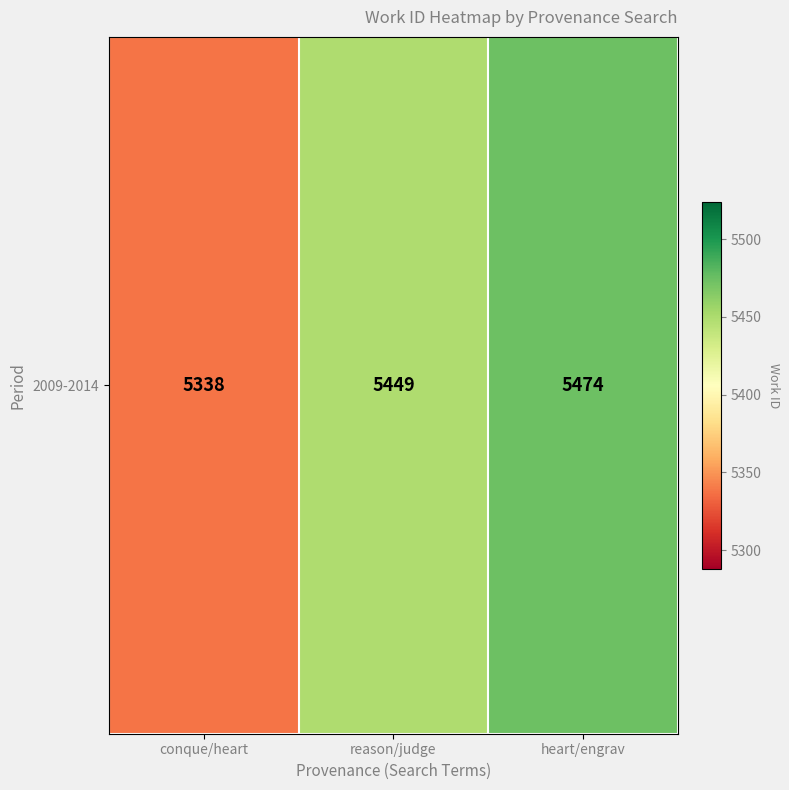

List the labels in order of value, largest first.

heart/engrav, reason/judge, conque/heart